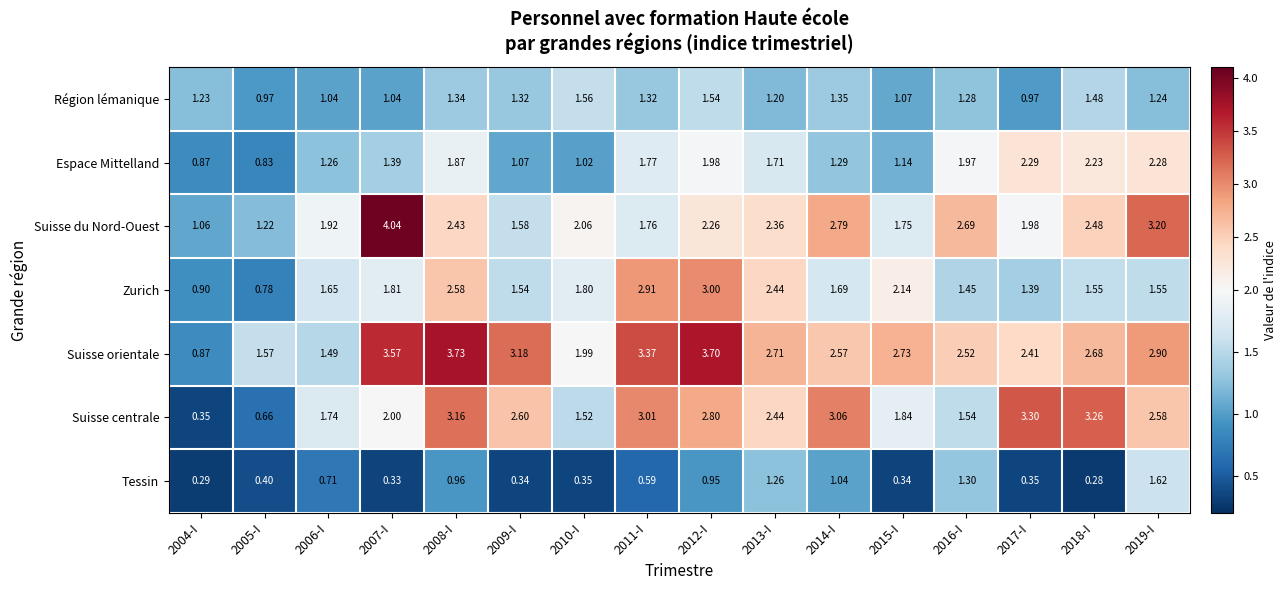

Between 2009-I and 2017-I, which series saw the biggest shift?

Espace Mittelland